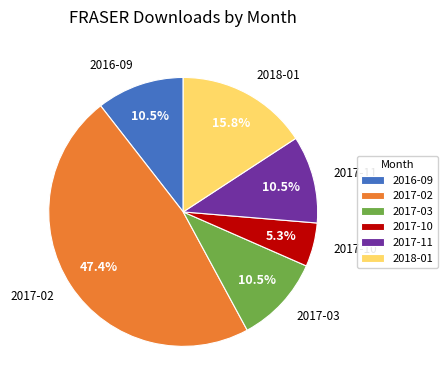

Is there any slice that represents more than half of the pie?

No